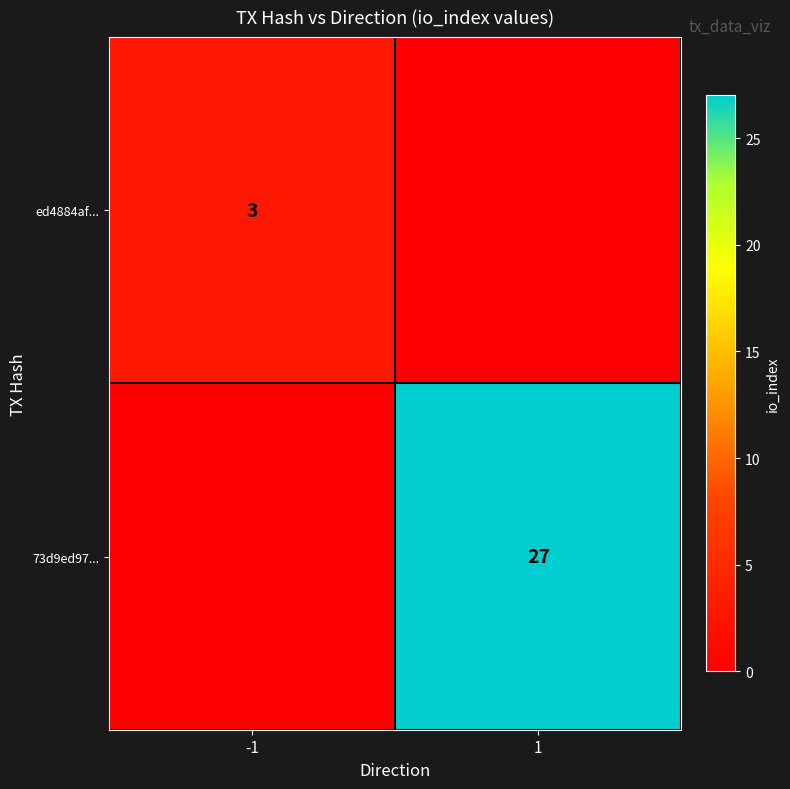

True or false: ed4884af... has a value of 3 at -1.

True